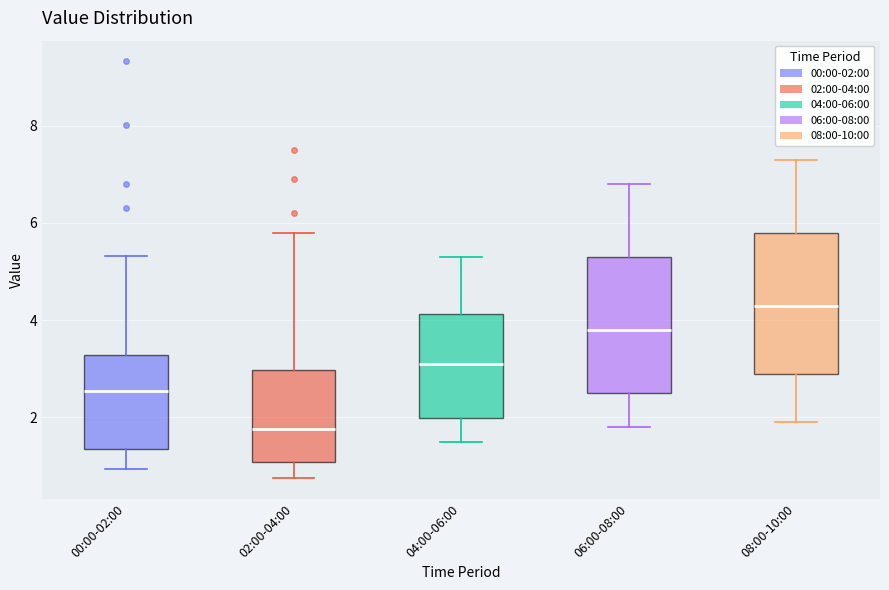

Which box has the highest median line?

08:00-10:00